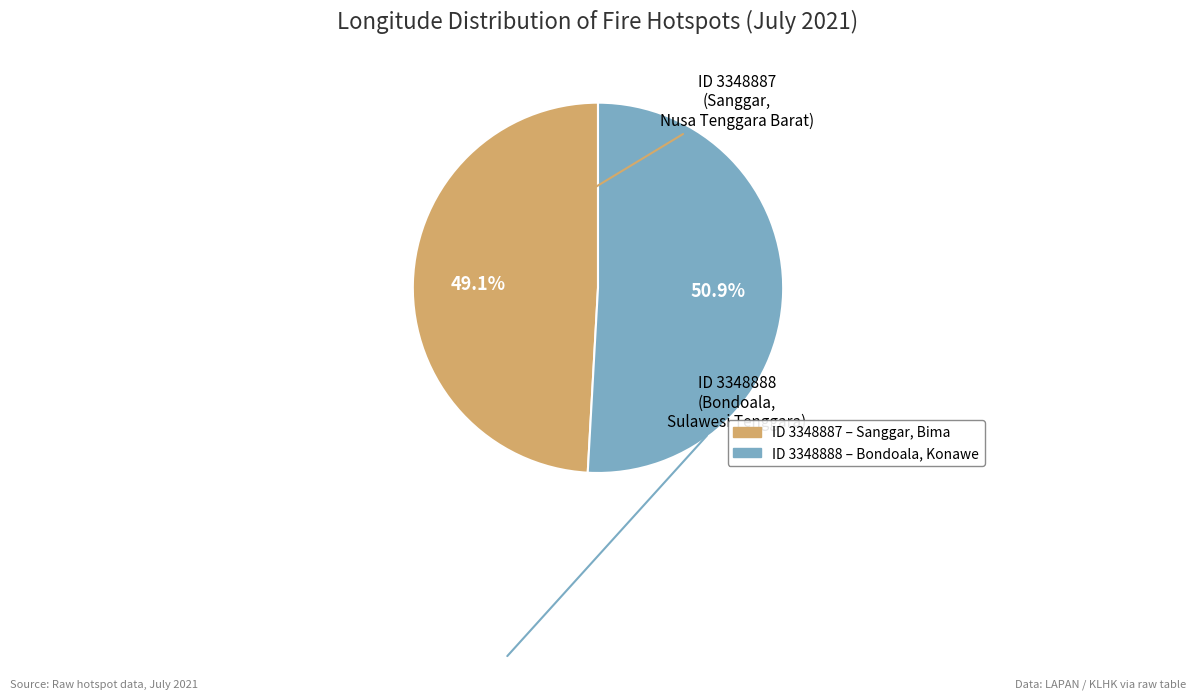

Is there a majority slice in this chart?

Yes